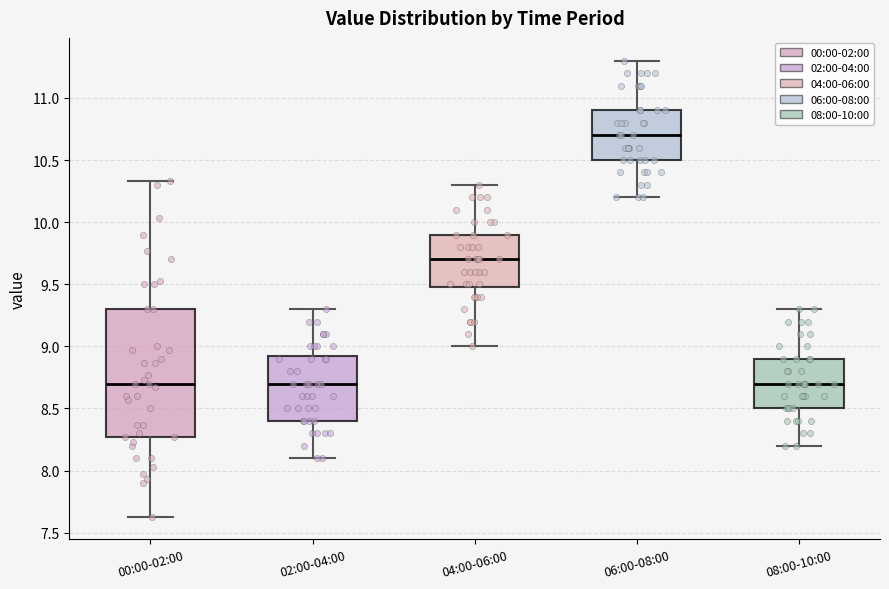

Where does the median line of the box for 02:00-04:00 sit on the y-axis? The values are not printed on the chart, so give them approximately, as read against the axis.

8.70